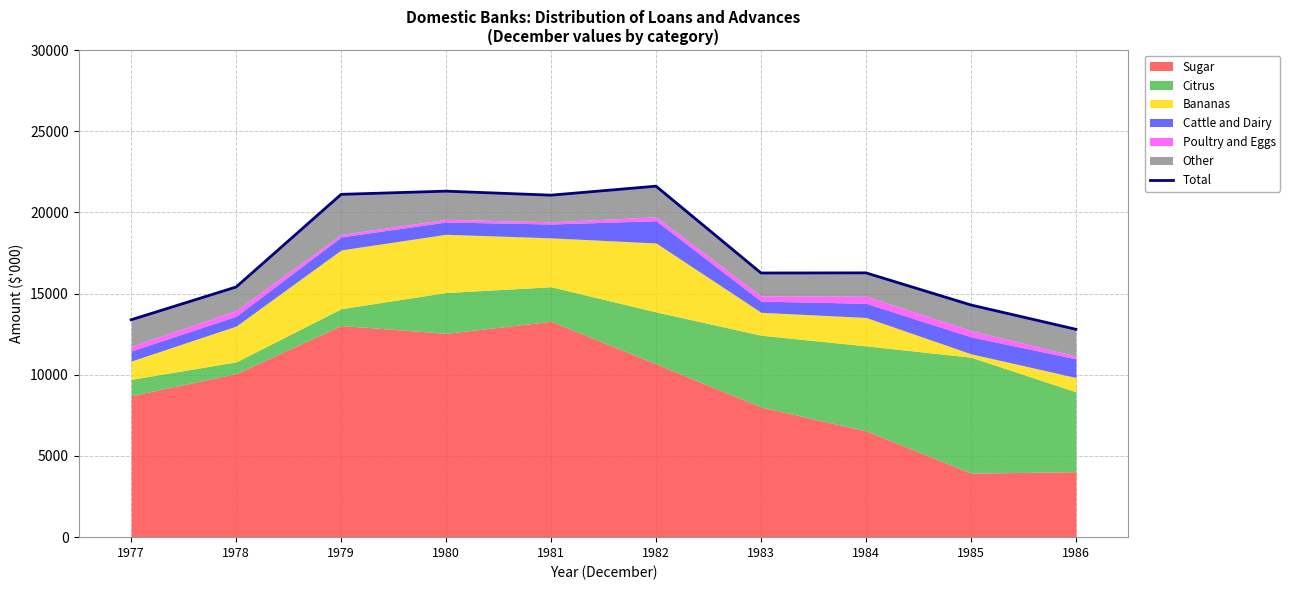

Reading right to left, list all the values displayed in this chart.

12801	14298	16276	16268	21614	21061	21308	21111	15406	13388